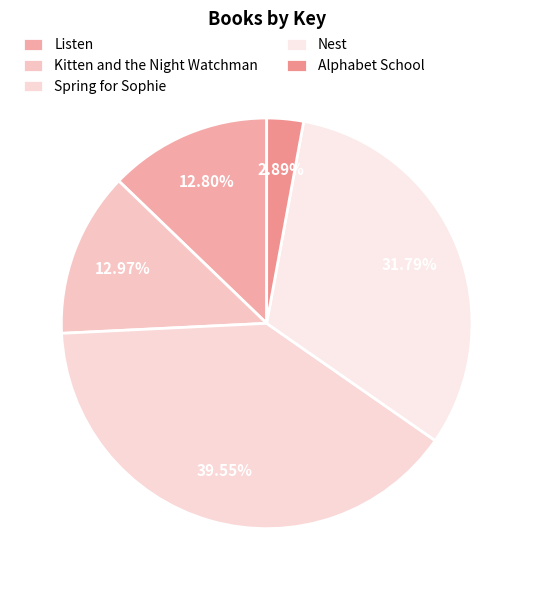

Does Spring for Sophie represent more than half of the total?

No